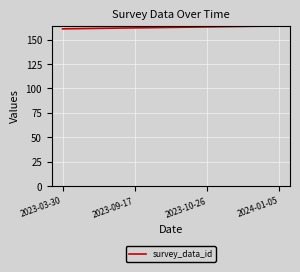

What is the change in value from 2023-03-30 to 2023-10-26?

+2